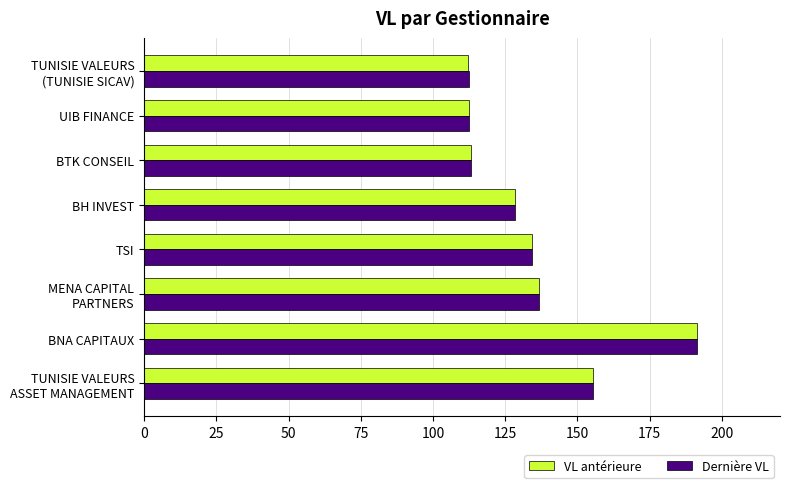

What is the highest value of the Dernière VL series?

191.4